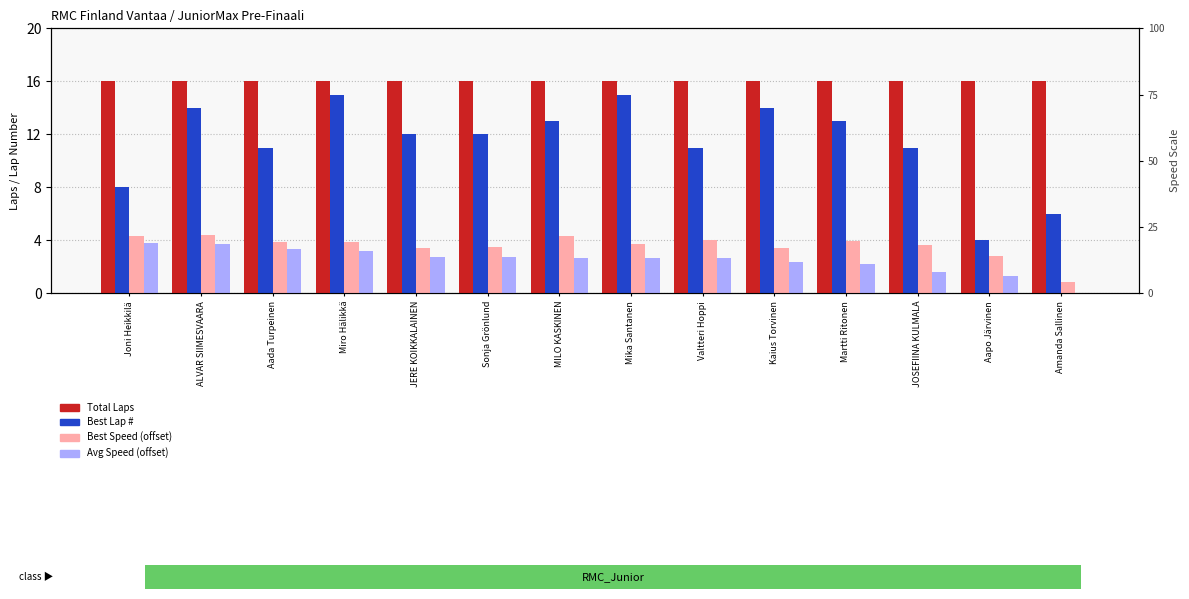

At which category is the sum across all series the highest?

ALVAR SIIMESVAARA